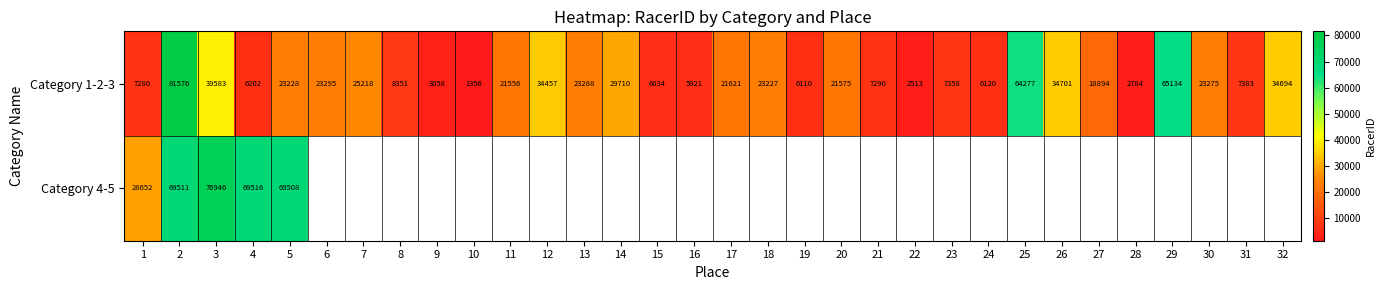

Between 24 and 31, which is larger?

31